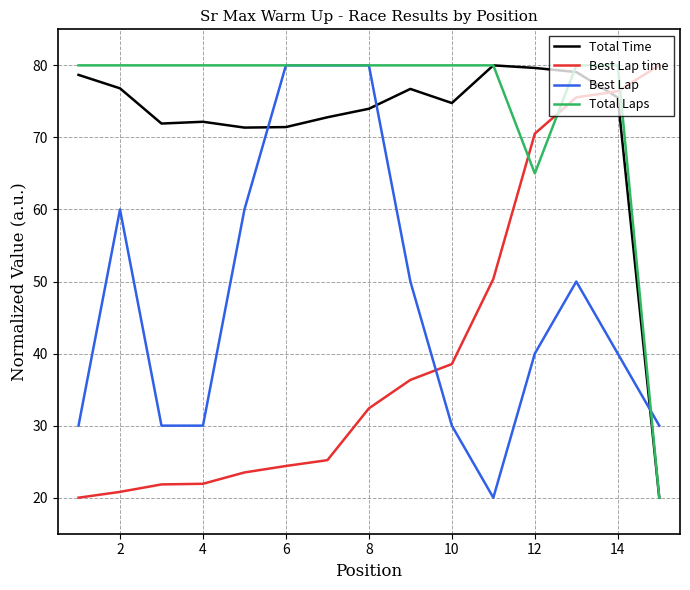

How many lines are shown in the chart?

4